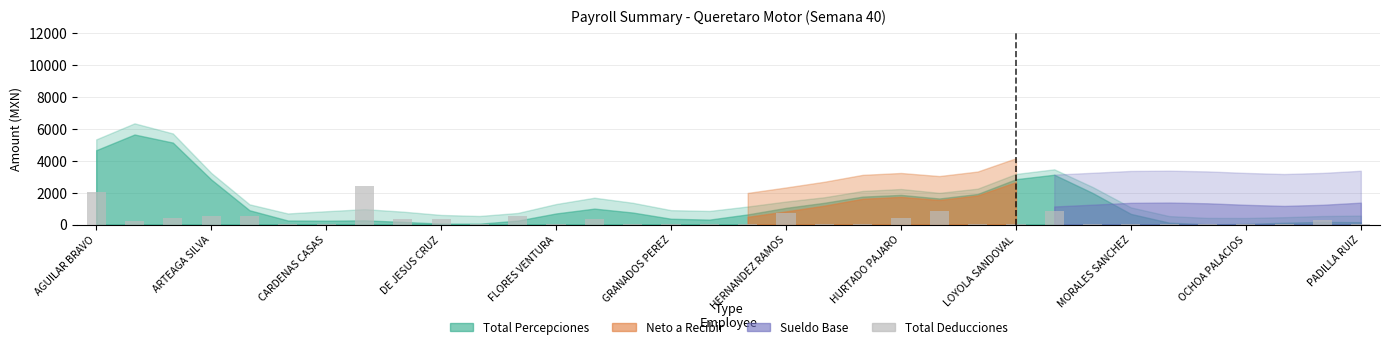

How many bars are there in total?

34